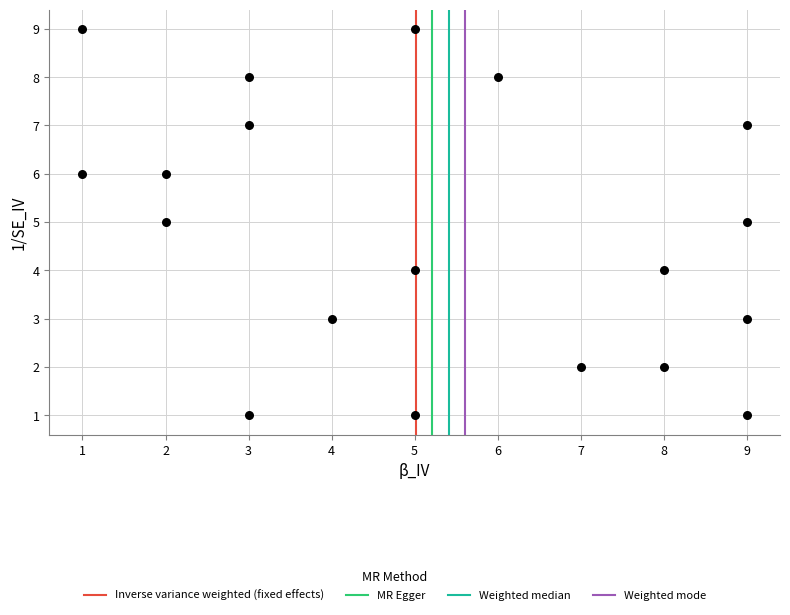

What is the range of X values (max minus min)?

8